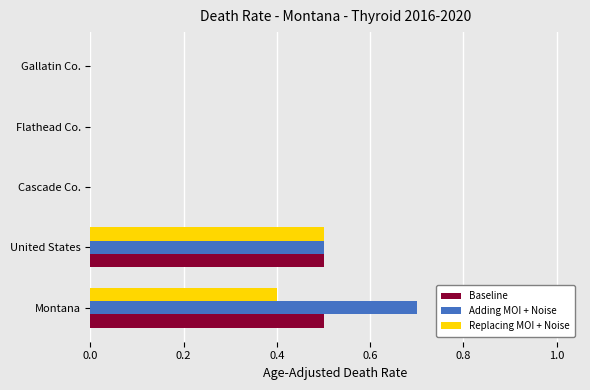

What is the maximum value for Adding MOI + Noise?

0.7